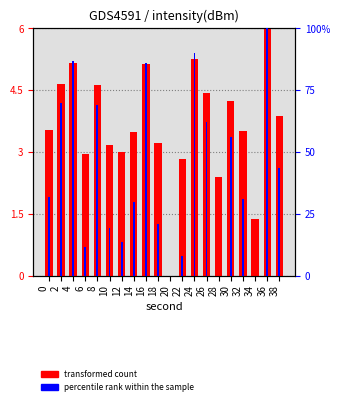

Which label corresponds to the largest value in the chart?

36